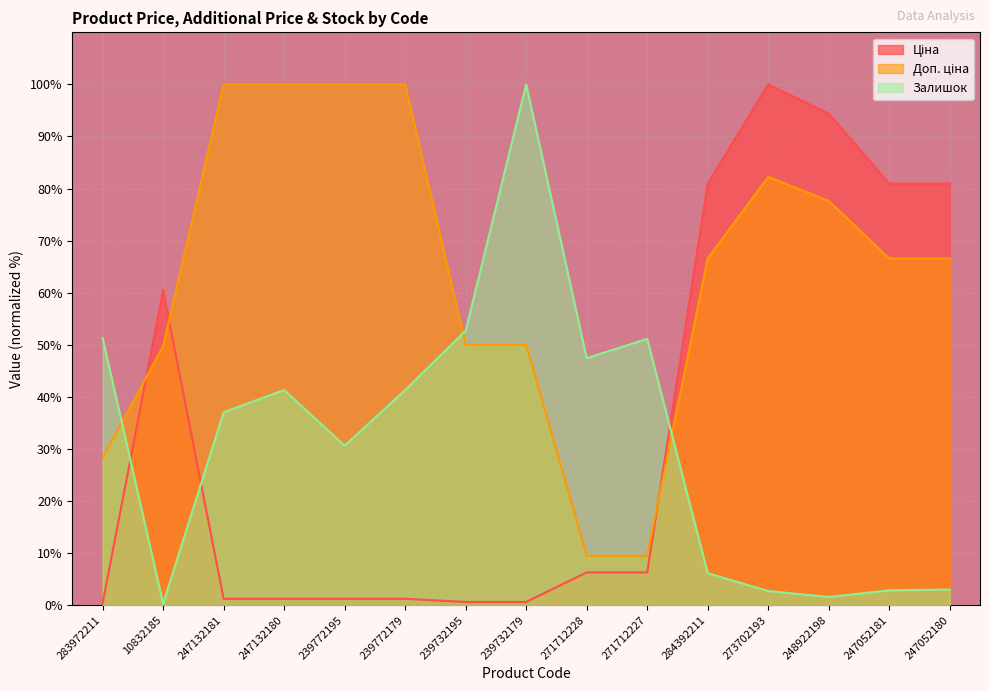

What is the spread (max minus min) of values at 273702193?

97.3